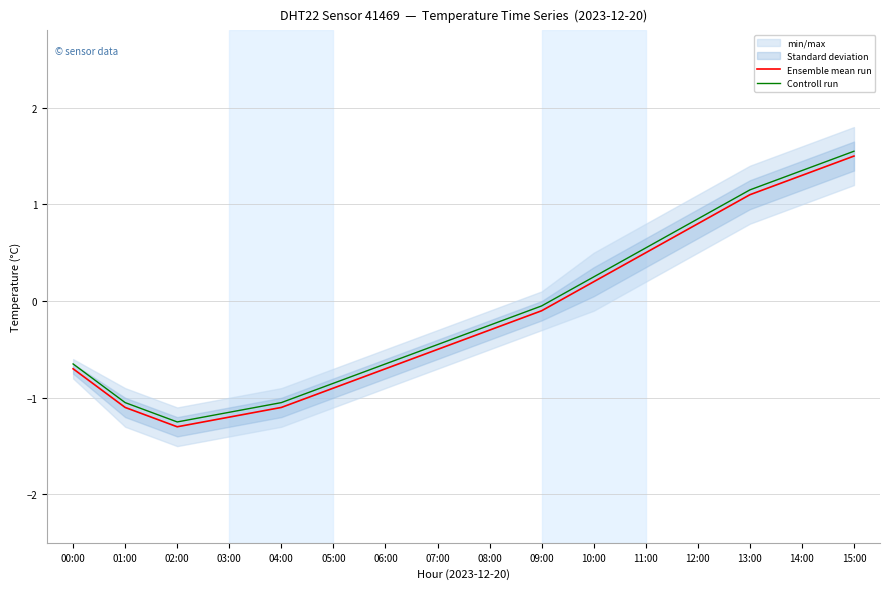

What is the sum of all Controll run values?

-1.7